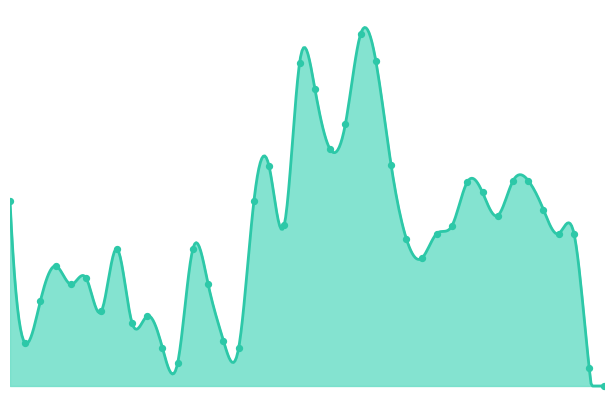

Approximately how many times larger is the value at 33281 compared to 33252?

0.9